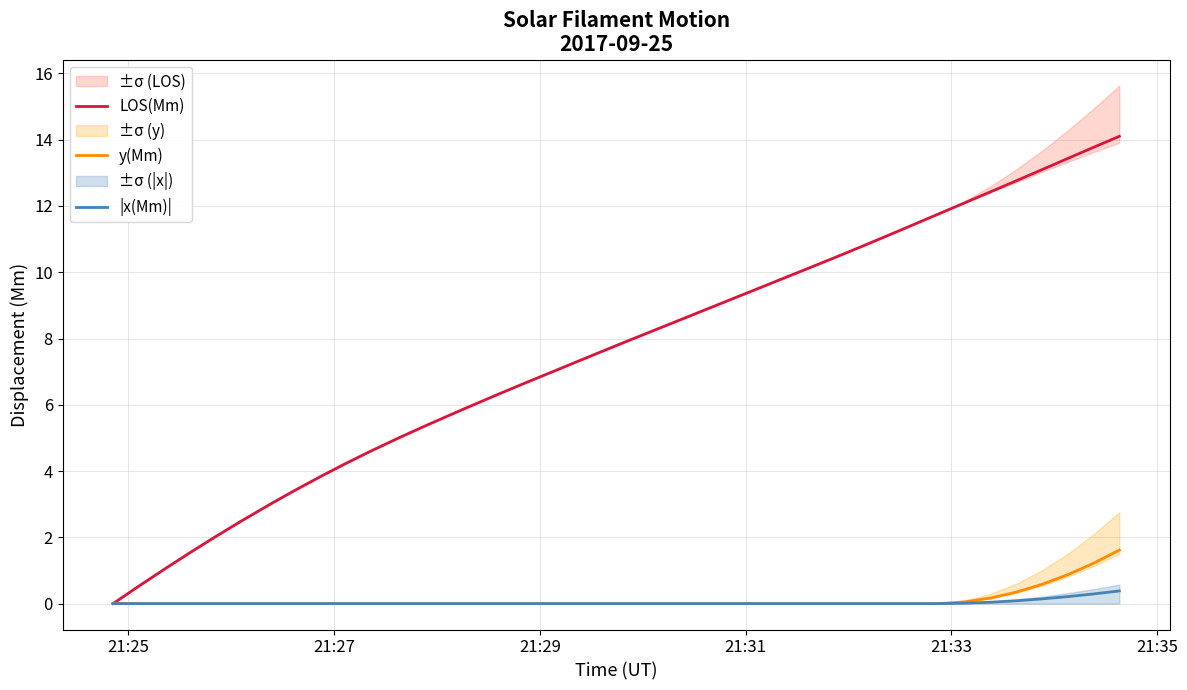

What is the highest value of the y(Mm) series?

1.6